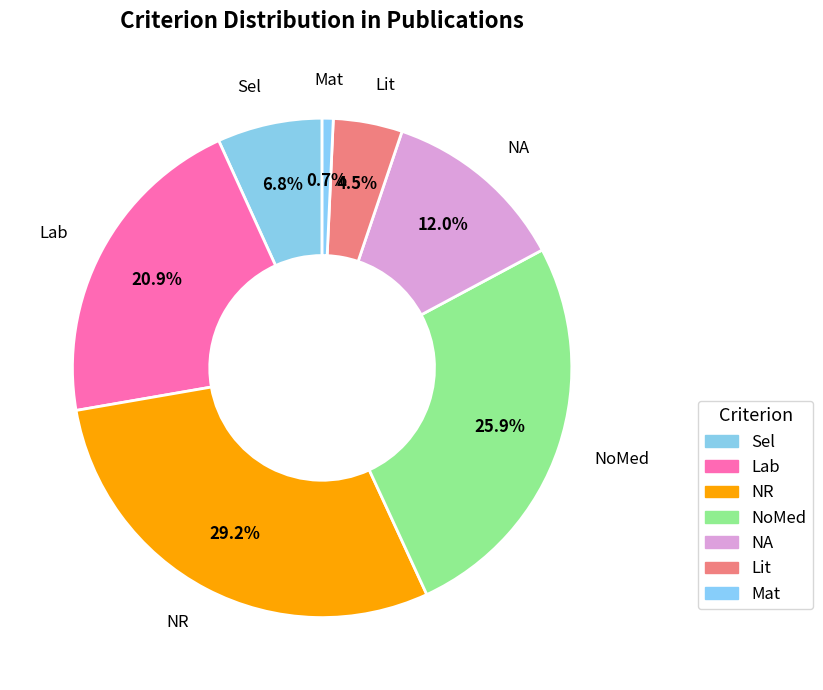

Is there a majority slice in this chart?

No